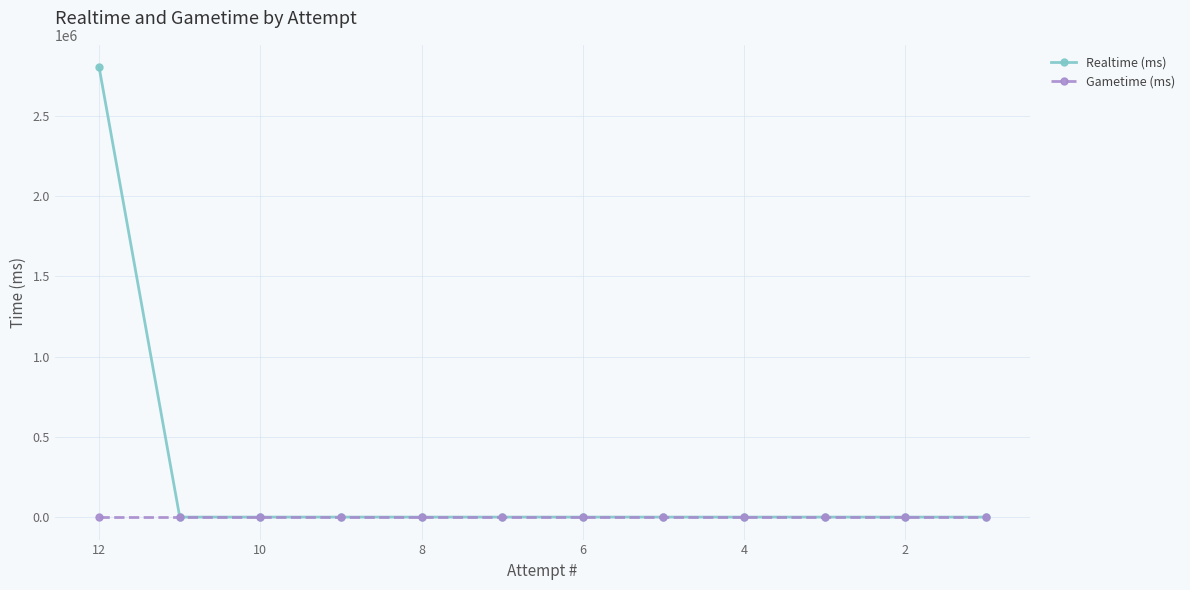

True or false: Realtime (ms) and Gametime (ms) cross at least once.

False